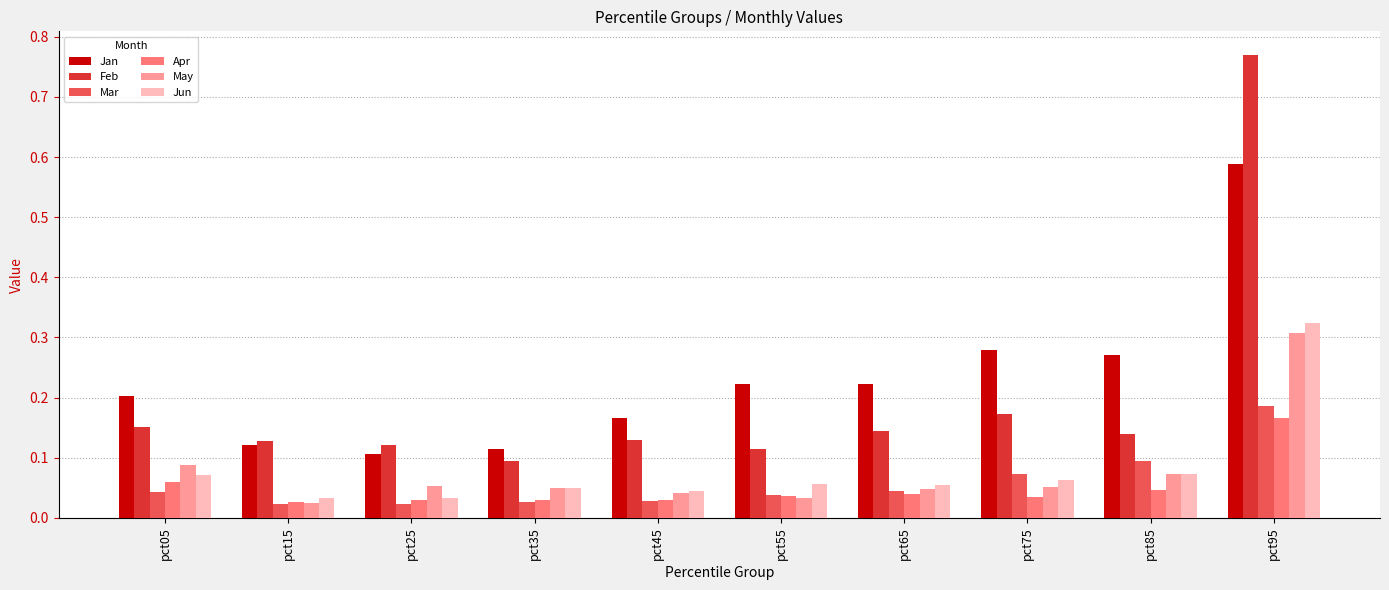

Which series has the largest total across all categories?

Jan